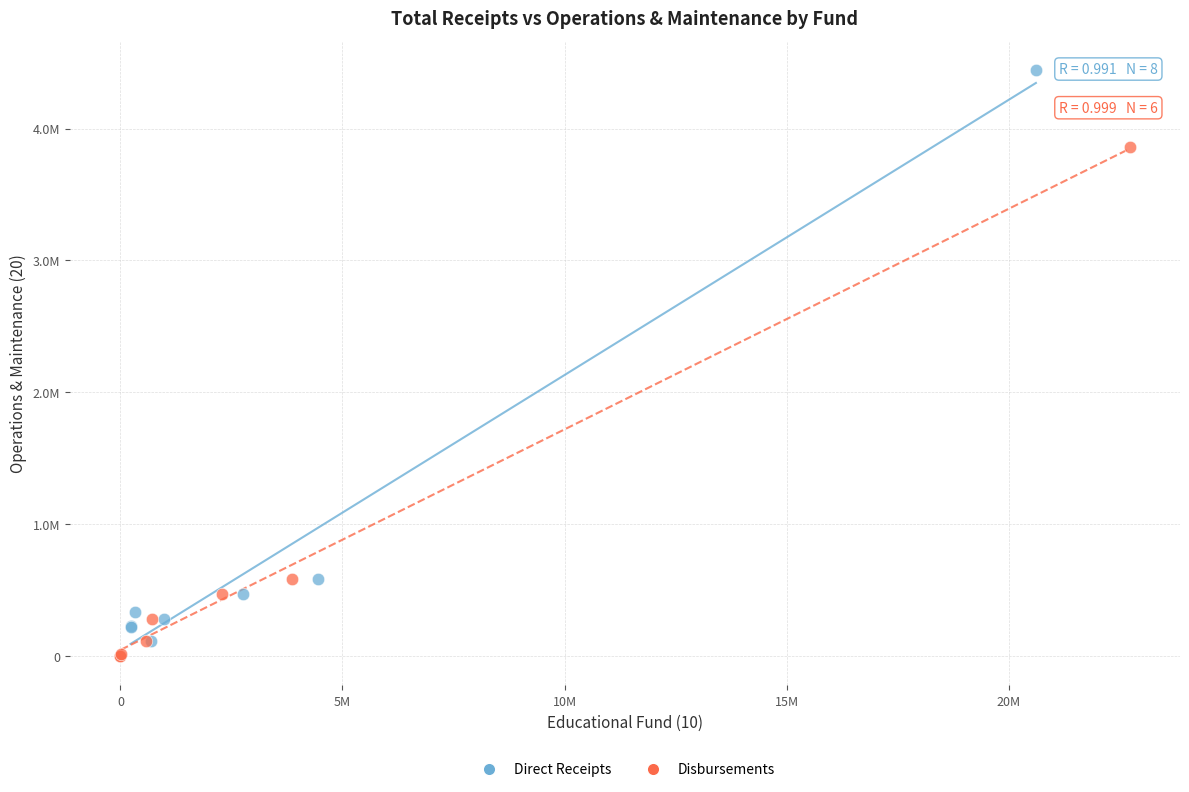

Which series reaches the minimum Y coordinate?

Disbursements